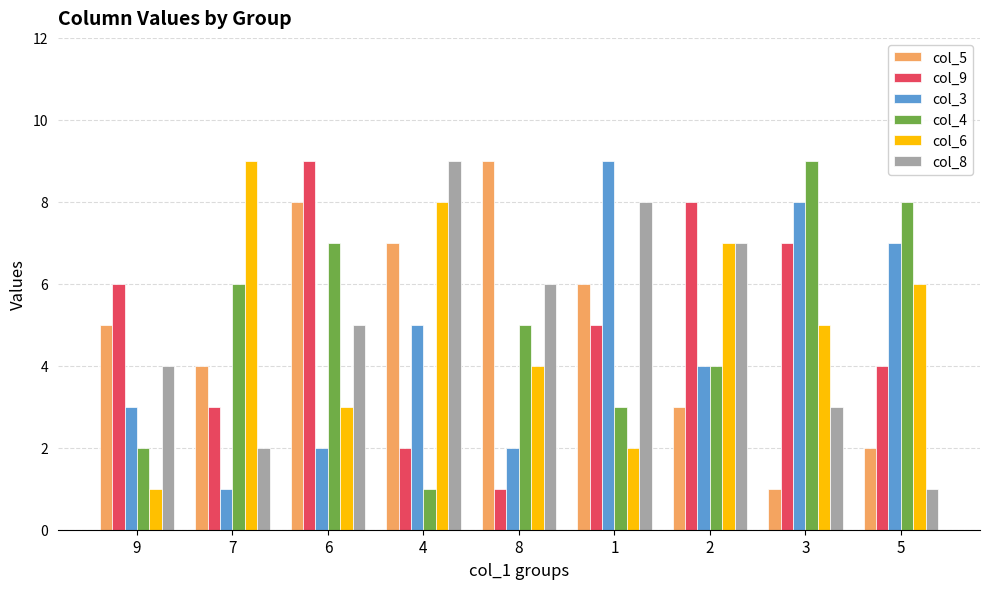

How many col_3 values are between 2 and 7?

6